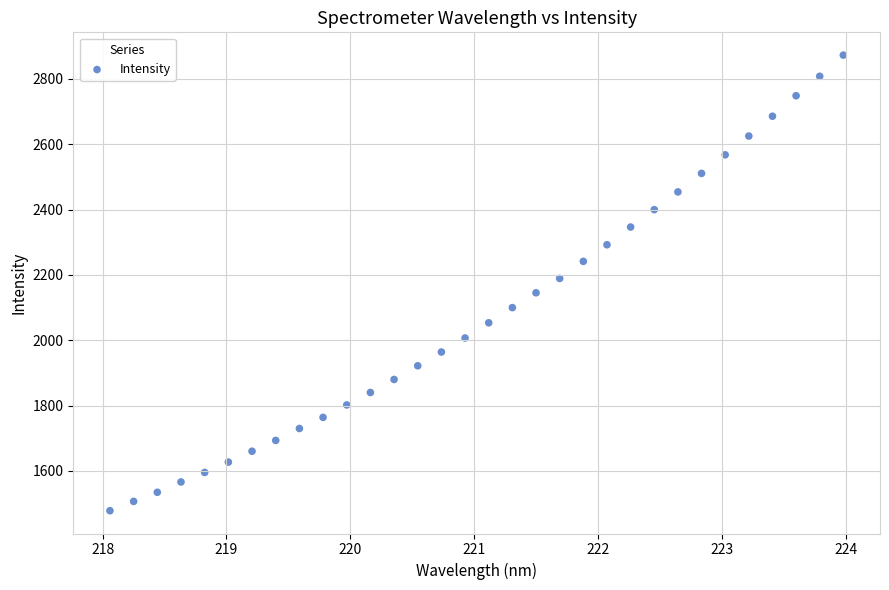

What is the range of X values (max minus min)?

5.9